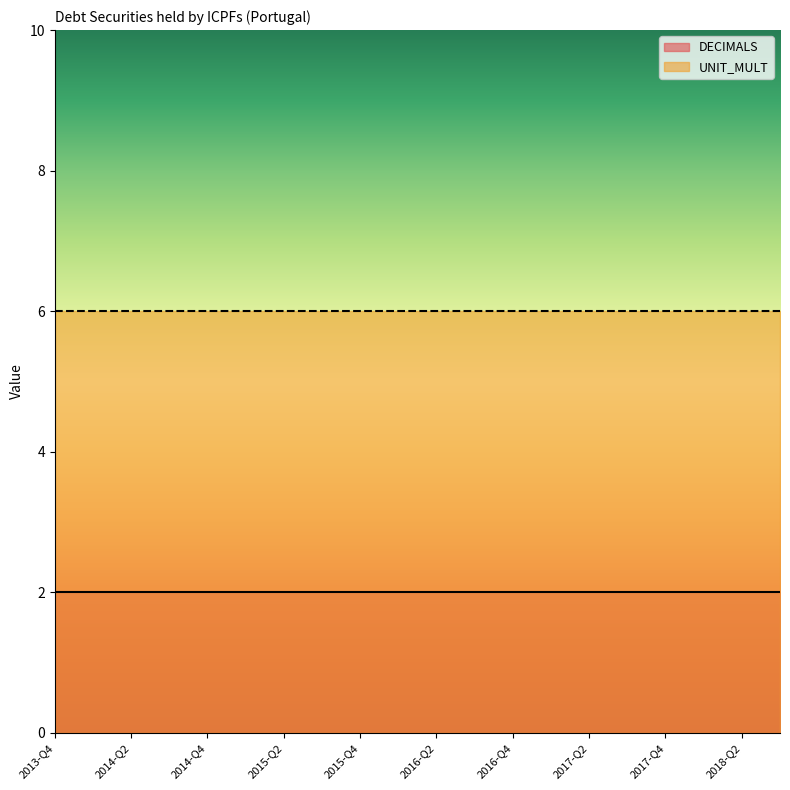

Reading left to right, list all the values displayed in this chart.

DECIMALS: 2013-Q4=2	2014-Q1=2	2014-Q2=2	2014-Q3=2	2014-Q4=2	2015-Q1=2	2015-Q2=2	2015-Q3=2	2015-Q4=2	2016-Q1=2	2016-Q2=2	2016-Q3=2	2016-Q4=2	2017-Q1=2	2017-Q2=2	2017-Q3=2	2017-Q4=2	2018-Q1=2	2018-Q2=2	2018-Q3=2
UNIT_MULT: 2013-Q4=6	2014-Q1=6	2014-Q2=6	2014-Q3=6	2014-Q4=6	2015-Q1=6	2015-Q2=6	2015-Q3=6	2015-Q4=6	2016-Q1=6	2016-Q2=6	2016-Q3=6	2016-Q4=6	2017-Q1=6	2017-Q2=6	2017-Q3=6	2017-Q4=6	2018-Q1=6	2018-Q2=6	2018-Q3=6